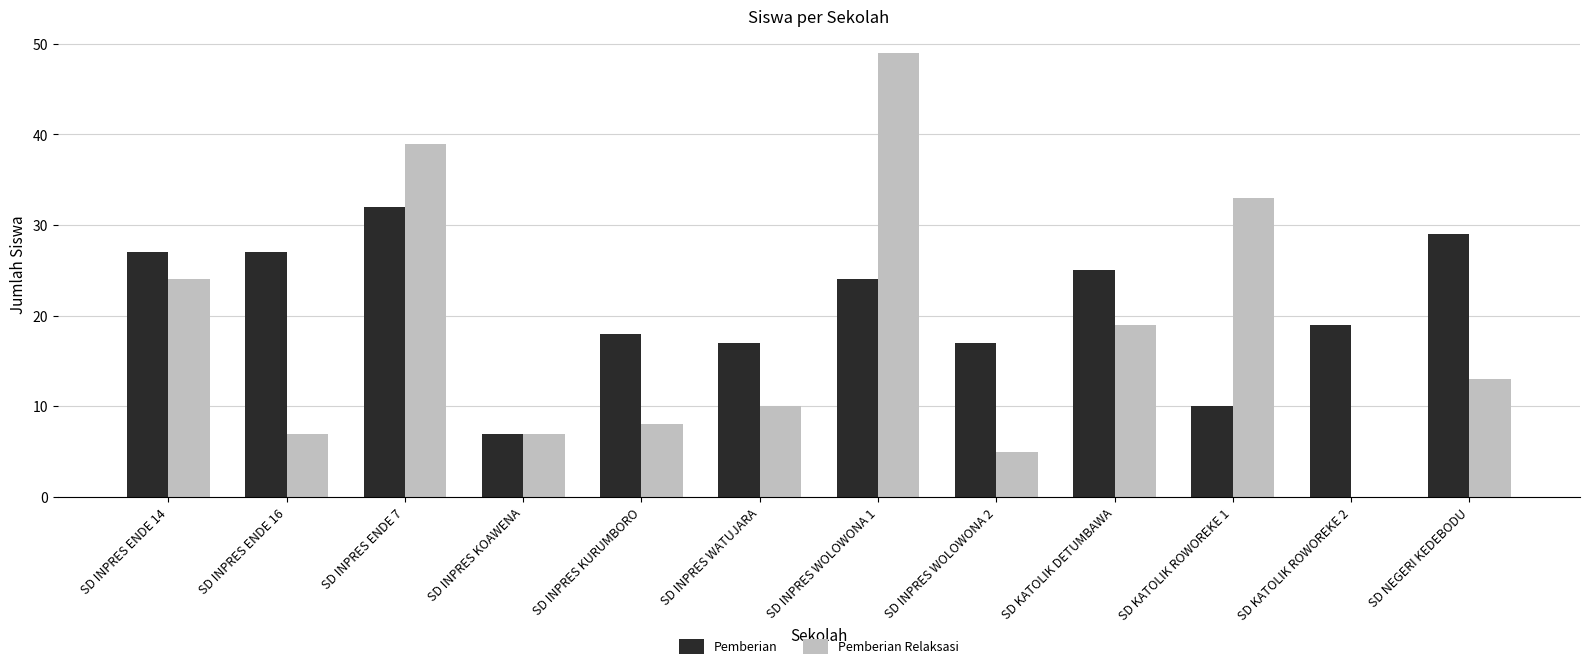

The Pemberian series shows 4 at SD INPRES KOAWENA. True or false?

False